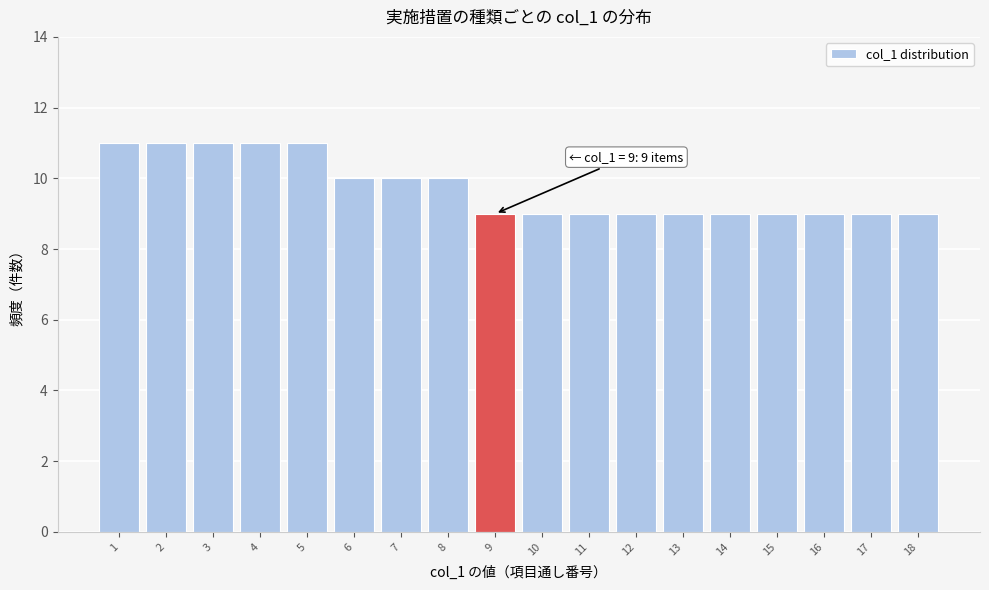

Reading left to right, extract all data points from this chart.

1=11	2=11	3=11	4=11	5=11	6=10	7=10	8=10	9=9	10=9	11=9	12=9	13=9	14=9	15=9	16=9	17=9	18=9